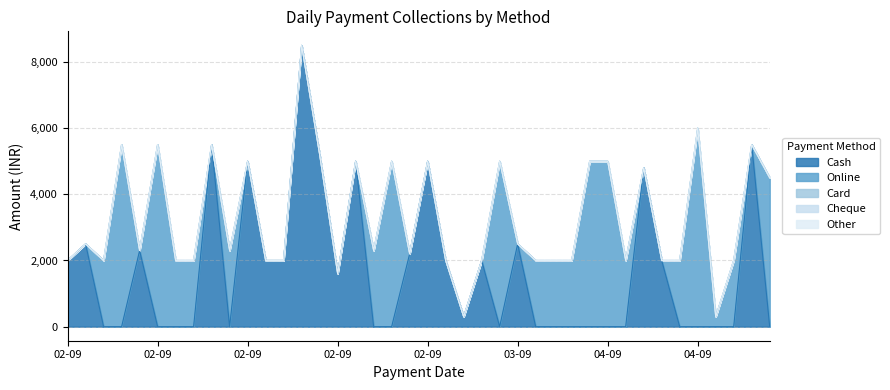

Which series ends up on top after the final intersection of Cash and Online?

Online